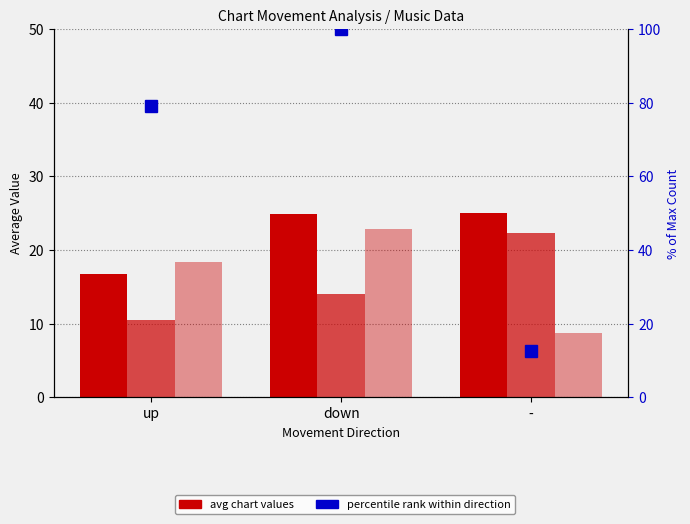

How many data points in Avg Weeks on Chart are less than 18?

1